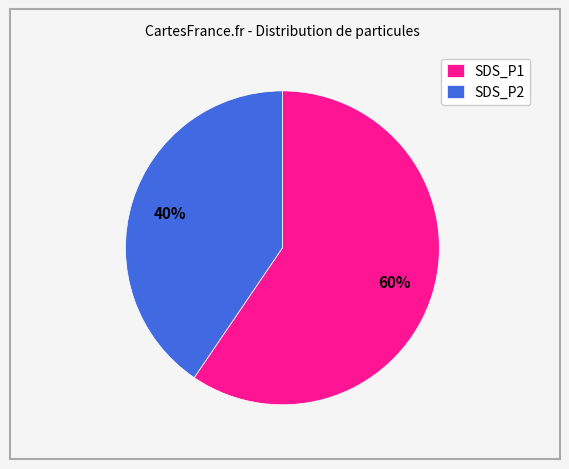

What is the ratio of the value at SDS_P2 to the value at SDS_P1?

0.7